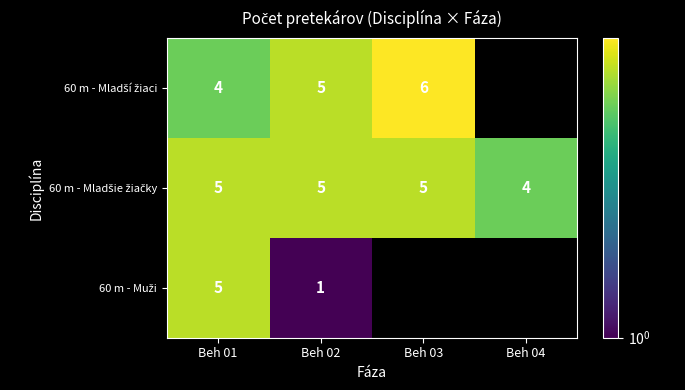

What is the total value across all series at Beh 01?

14